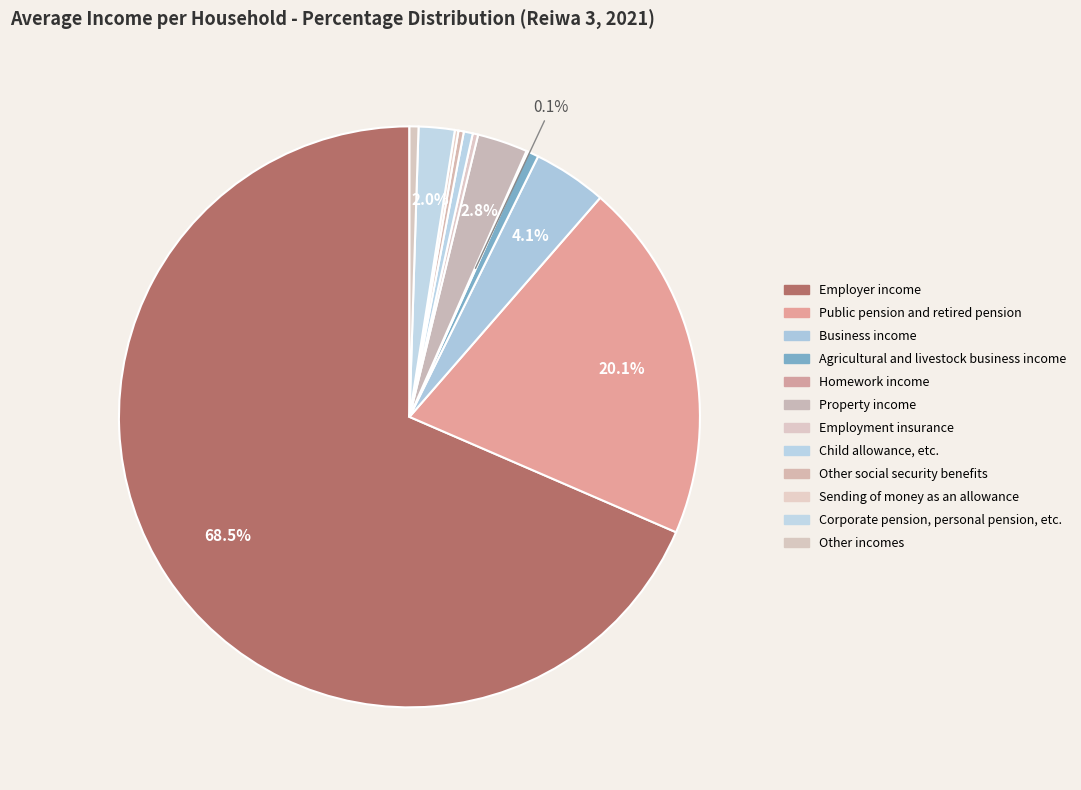

Is there any slice that represents more than half of the pie?

Yes